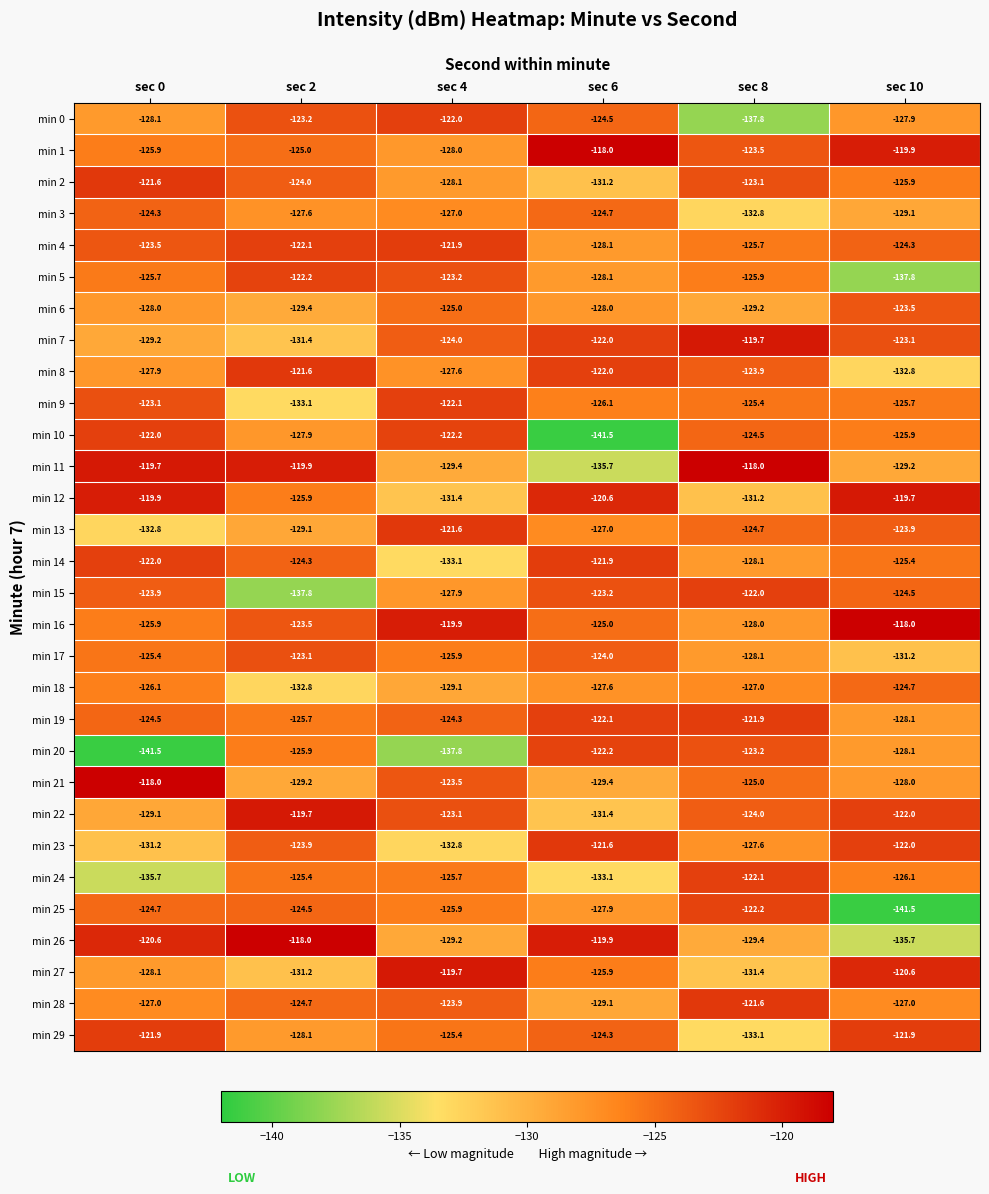

Between sec 0 and sec 6, which series saw the biggest shift?

min 10